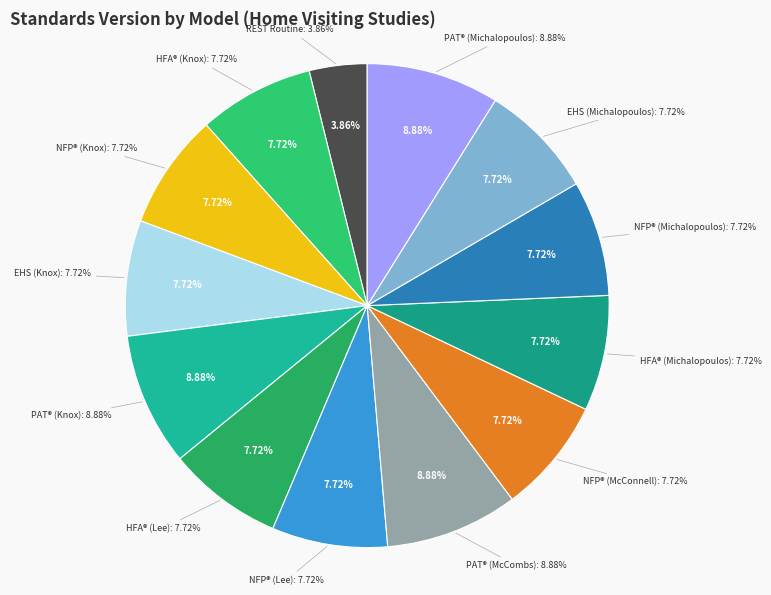

Do REST Routine and Early Head Start—Home-based (Knox 2023) together represent more than half of the pie?

No